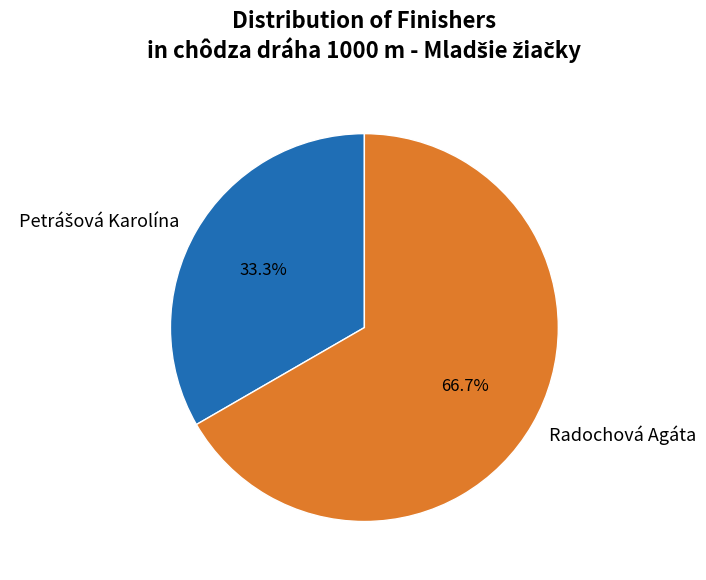

To the nearest percent, what is the difference between the largest and smallest slice percentages?

33%